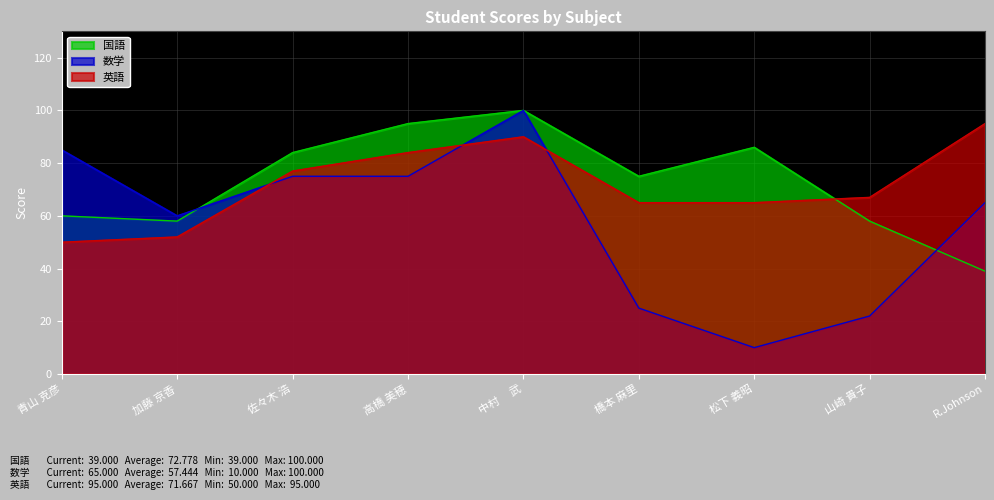

What is the spread (max minus min) of values at 加藤 京香?

8